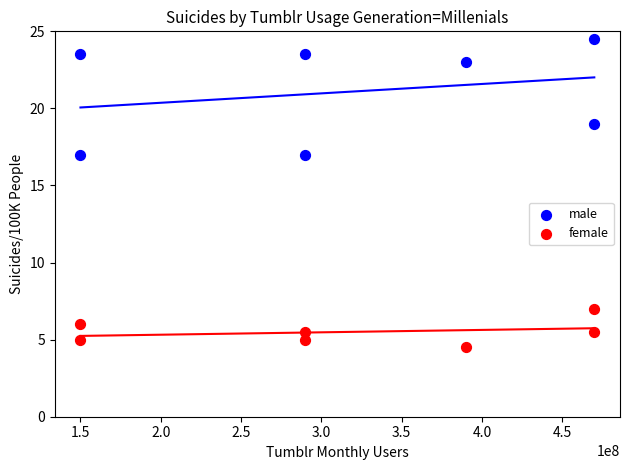

Across all data points, what is the range of Y values (max minus min)?

20.0